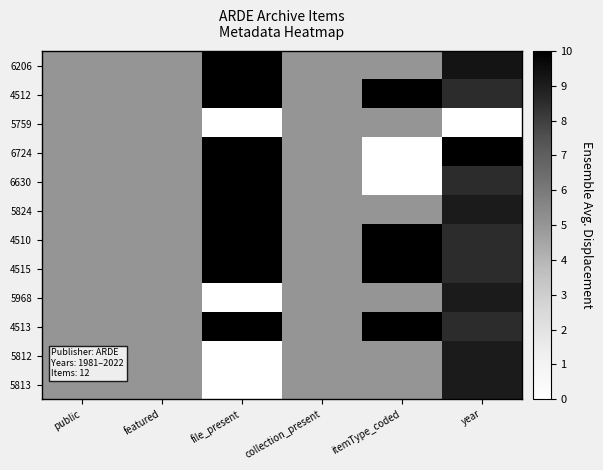

Reading left to right, what are all the values shown in this chart?

6206: public=5.0	featured=5.0	file_present=10.0	collection_present=5.0	itemType_coded=5.0	year=9.3
4512: public=5.0	featured=5.0	file_present=10.0	collection_present=5.0	itemType_coded=10.0	year=8.5
5759: public=5.0	featured=5.0	file_present=0.0	collection_present=5.0	itemType_coded=5.0	year=0.0
6724: public=5.0	featured=5.0	file_present=10.0	collection_present=5.0	itemType_coded=0.0	year=10.0
6630: public=5.0	featured=5.0	file_present=10.0	collection_present=5.0	itemType_coded=0.0	year=8.5
5824: public=5.0	featured=5.0	file_present=10.0	collection_present=5.0	itemType_coded=5.0	year=9.0
4510: public=5.0	featured=5.0	file_present=10.0	collection_present=5.0	itemType_coded=10.0	year=8.5
4515: public=5.0	featured=5.0	file_present=10.0	collection_present=5.0	itemType_coded=10.0	year=8.5
5968: public=5.0	featured=5.0	file_present=0.0	collection_present=5.0	itemType_coded=5.0	year=9.0
4513: public=5.0	featured=5.0	file_present=10.0	collection_present=5.0	itemType_coded=10.0	year=8.5
5812: public=5.0	featured=5.0	file_present=0.0	collection_present=5.0	itemType_coded=5.0	year=9.0
5813: public=5.0	featured=5.0	file_present=0.0	collection_present=5.0	itemType_coded=5.0	year=9.0